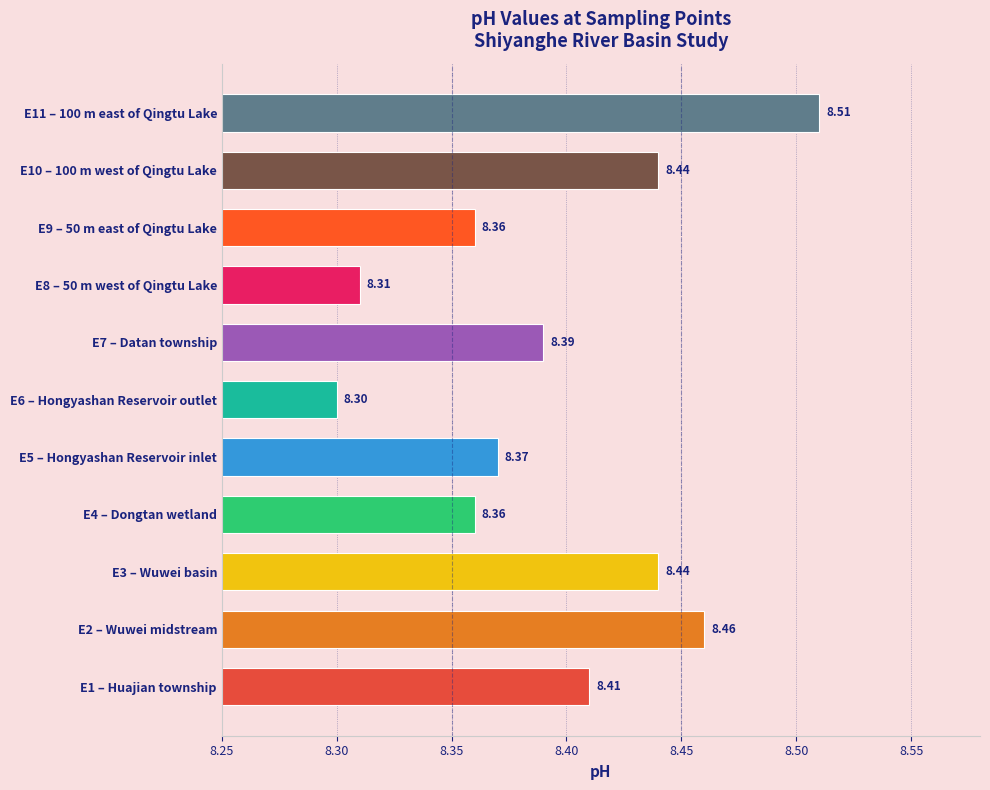

What is the minimum value shown in the chart?

8.3